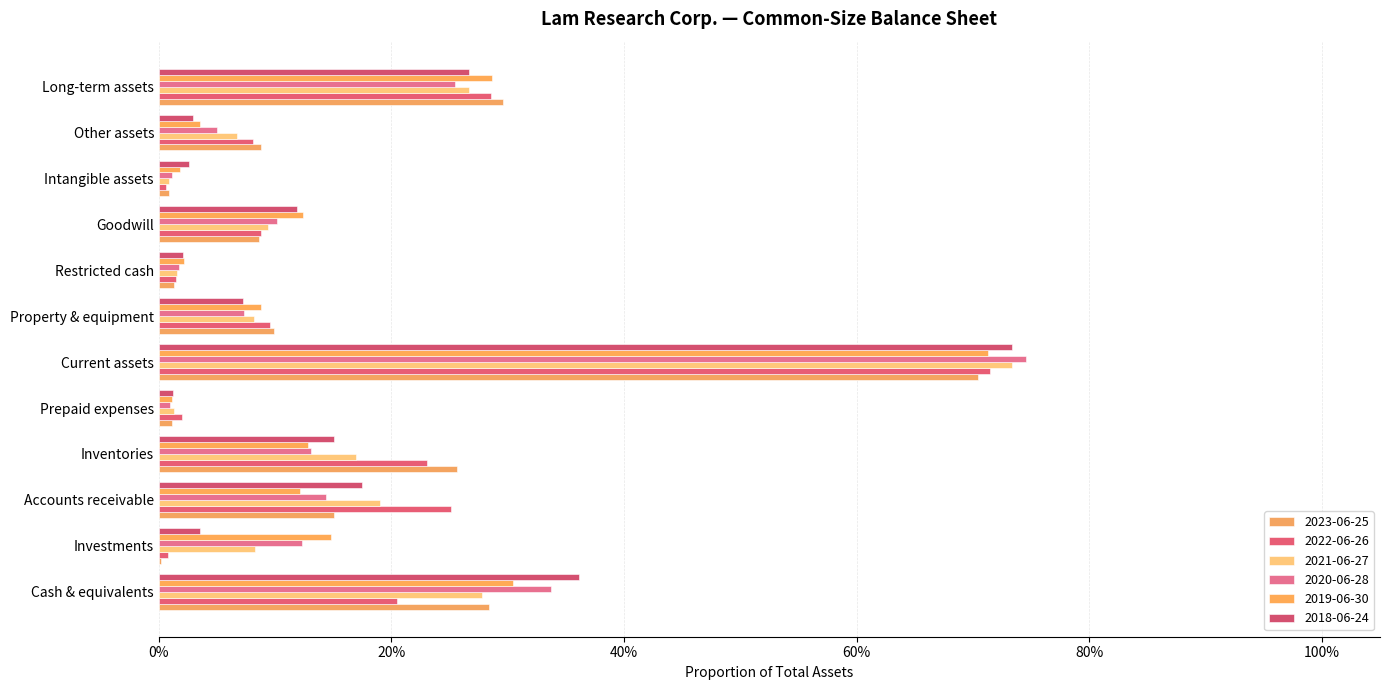

True or false: 2022-06-26 has a value of 0.1 at Goodwill.

True